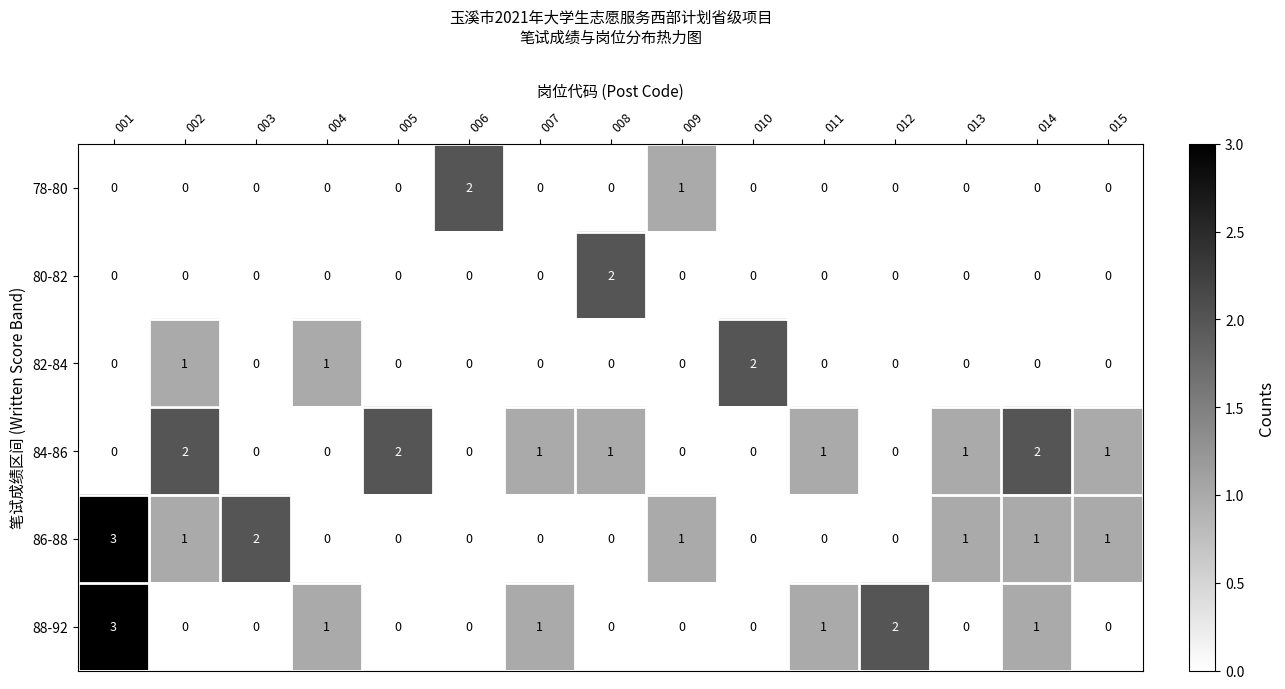

What is the maximum value for 86-88?

3